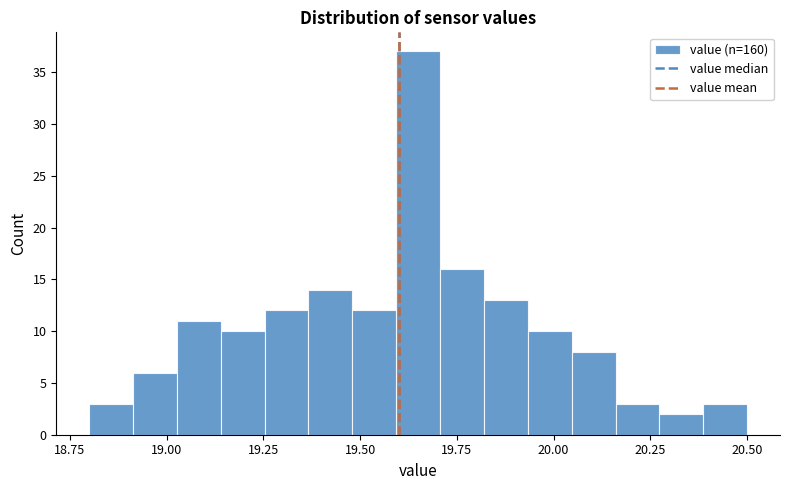

Around what value on the x-axis is the tallest bar? Give the approximate position of its centre, as read against the axis.

19.65